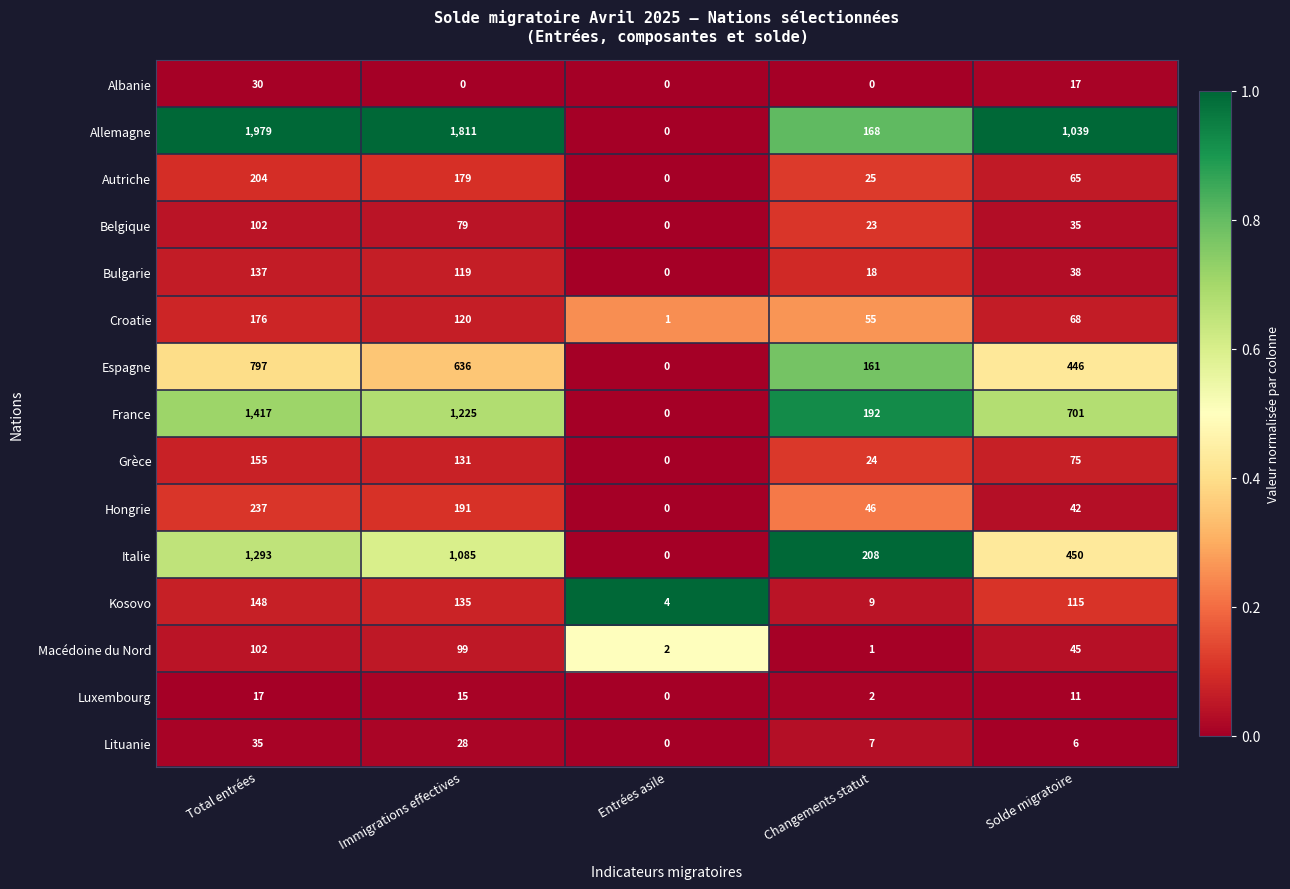

Which series changed the most between Immigrations effectives and Changements statut?

Allemagne